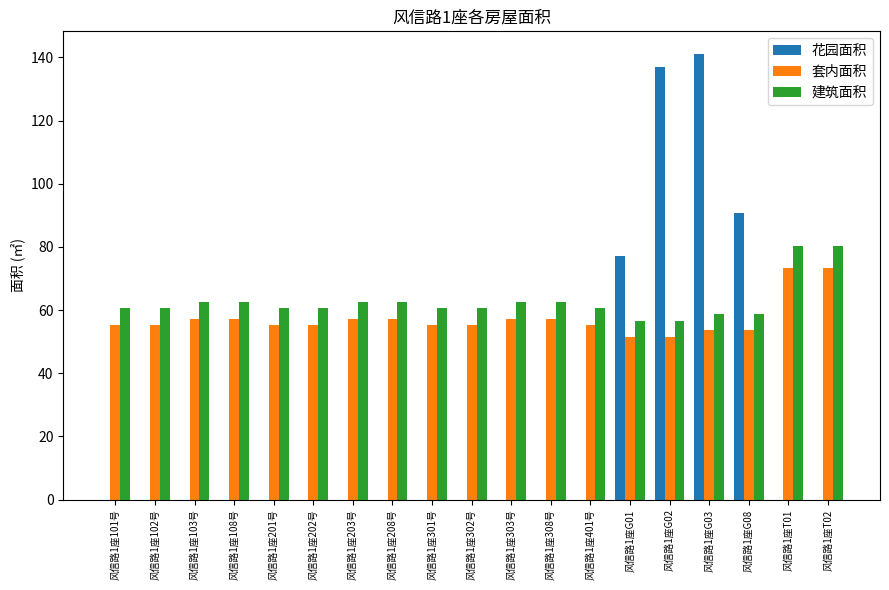

Is the value of 花园面积 at 风信路1座202号 greater than the value of 建筑面积 at 风信路1座G01?

No